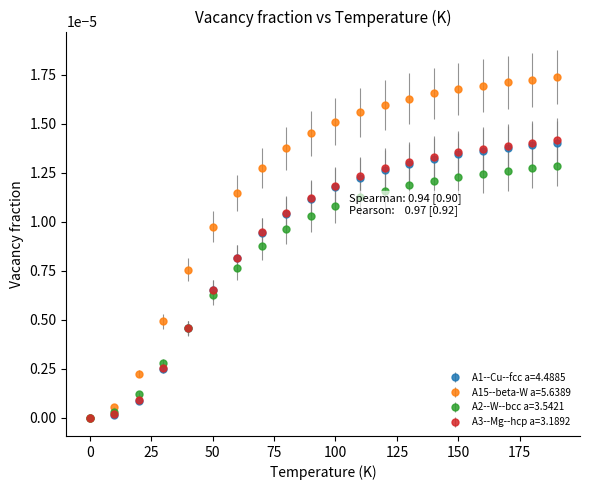

Which series has the largest range (max minus min)?

A15--beta-W a=5.6389